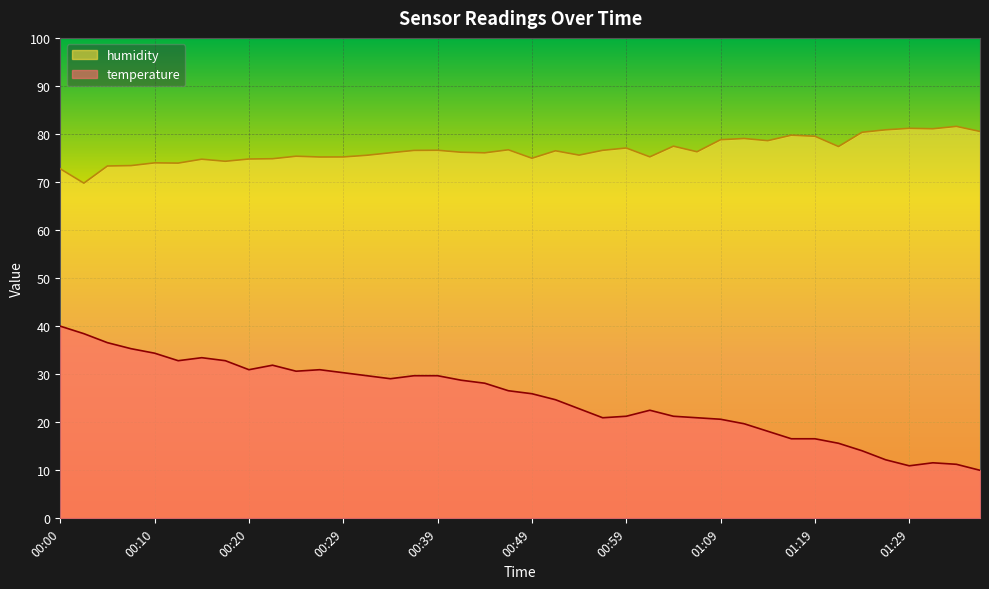

At which category is the sum across all series the highest?

00:00